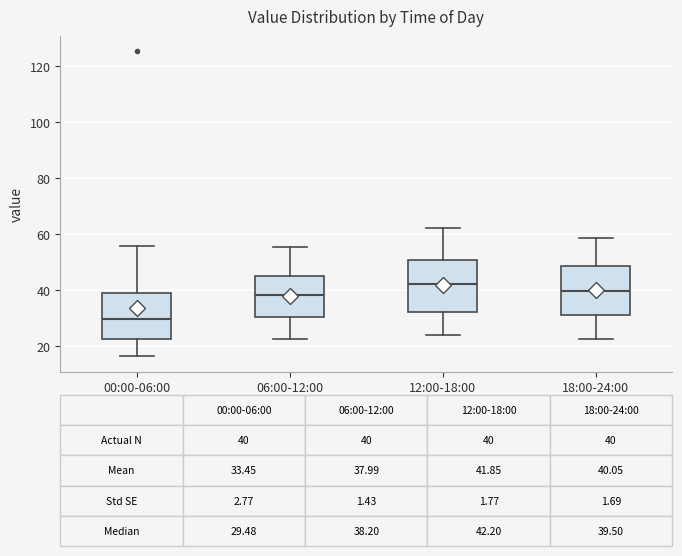

Which box's median line is the lowest?

00:00-06:00